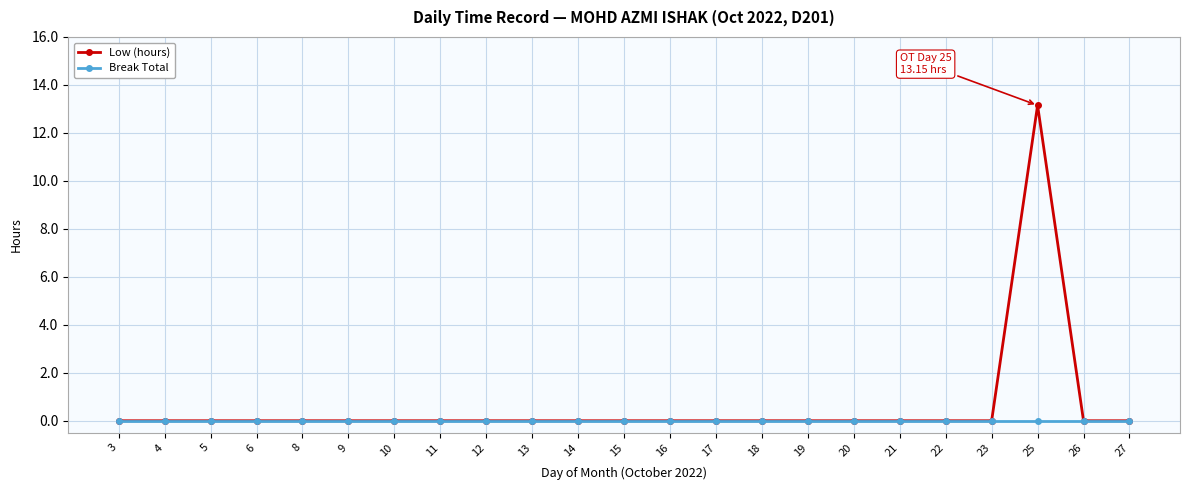

What is the highest value of the Low (hours) series?

13.2